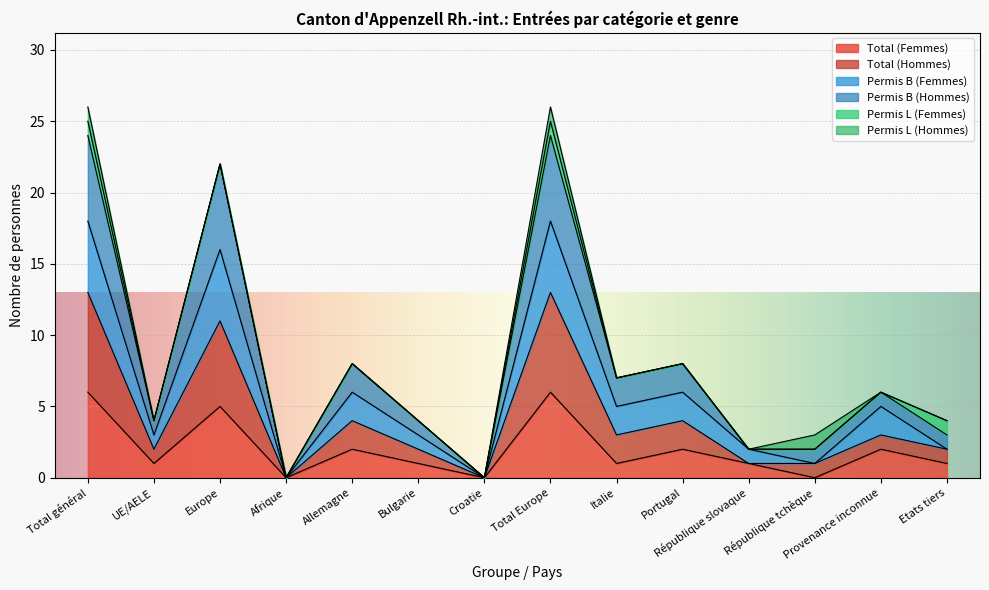

Count the number of categories in the chart.

14